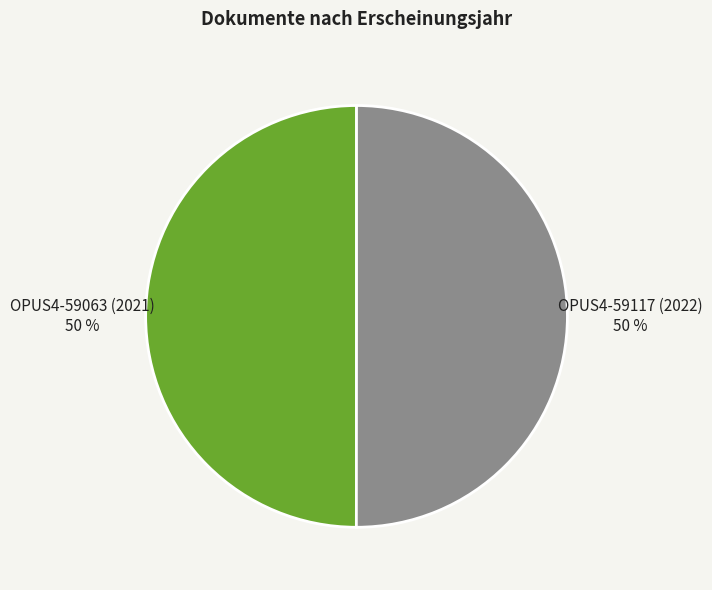

What percentage is the OPUS4-59063 (2021) slice, to the nearest percent?

50%